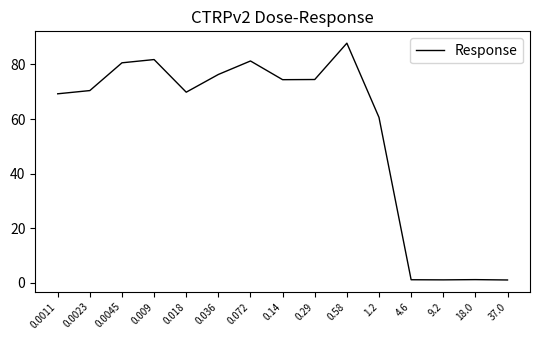

Does the chart have visible grid lines?

No